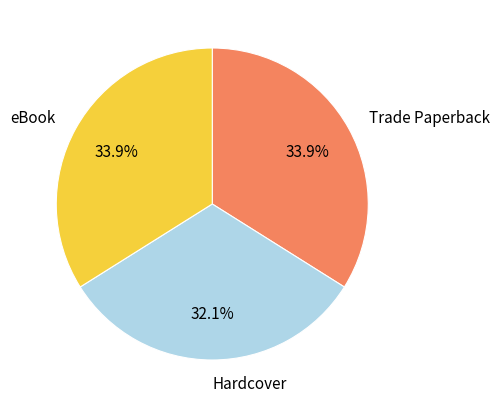

To the nearest percent, what percentage of the pie is Trade Paperback?

34%